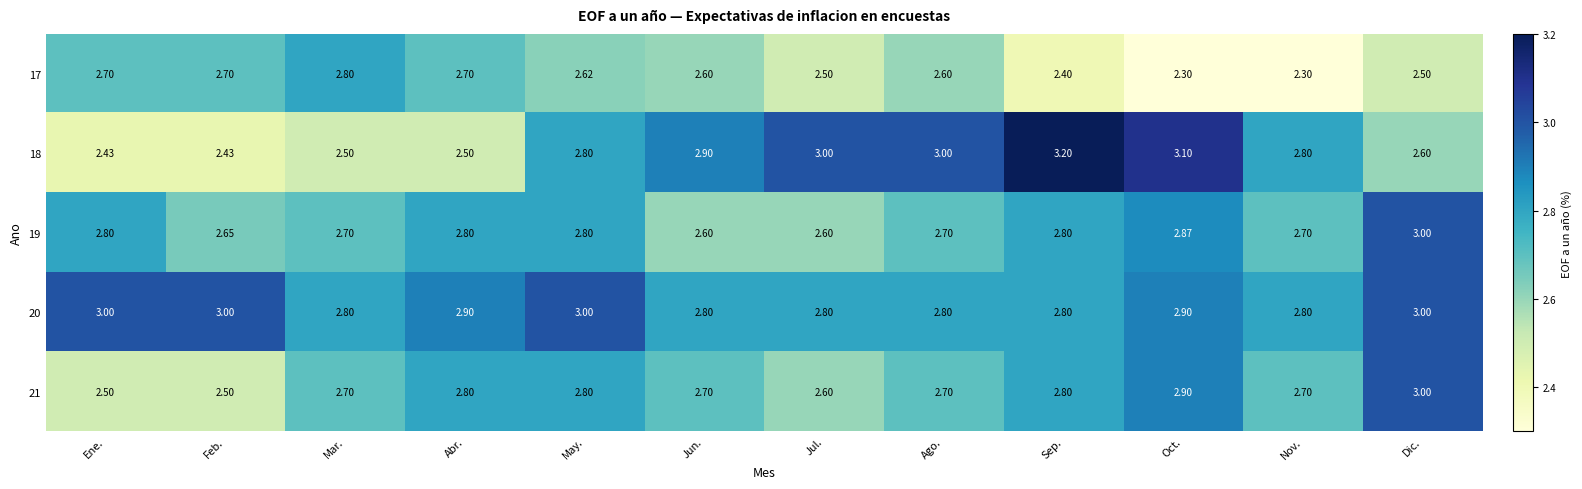

At which category is the sum across all series the highest?

Dic.